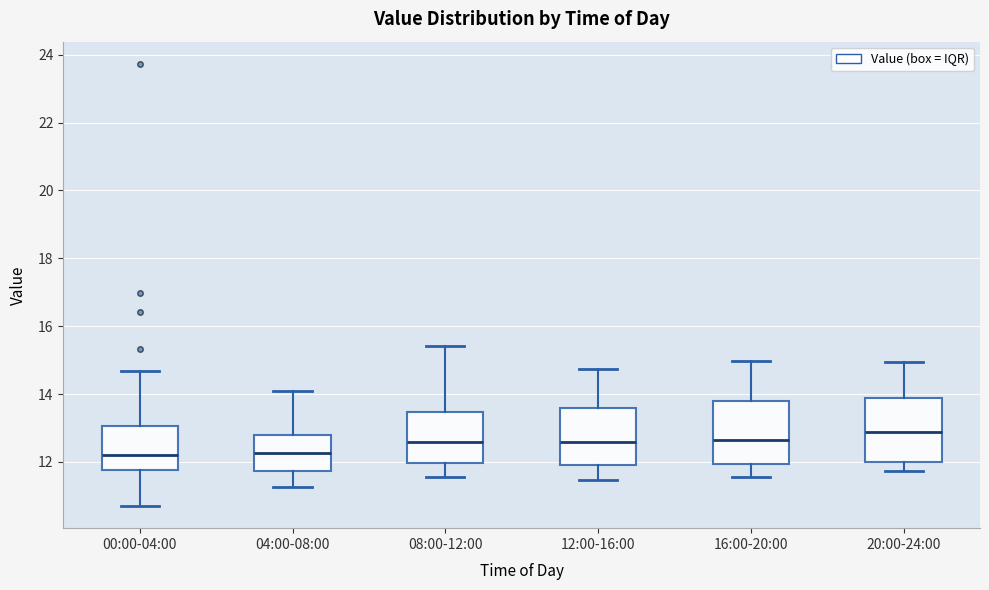

Reading left to right, read every box against the y-axis: the position of its median line, the range the box covers, and the ends of its whiskers. The values are not printed on the chart, so give them approximately, as read against the axis.

00:00-04:00: median 12.2, box 11.8 to 13.0, whiskers 10.8 to 14.6
04:00-08:00: median 12.2, box 11.8 to 12.8, whiskers 11.2 to 14.2
08:00-12:00: median 12.6, box 12.0 to 13.4, whiskers 11.6 to 15.4
12:00-16:00: median 12.6, box 12.0 to 13.6, whiskers 11.4 to 14.8
16:00-20:00: median 12.6, box 12.0 to 13.8, whiskers 11.6 to 15.0
20:00-24:00: median 12.8, box 12.0 to 13.8, whiskers 11.8 to 15.0